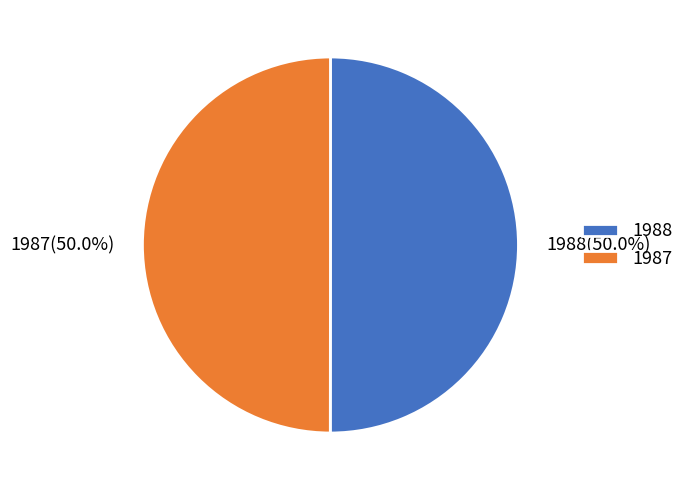

Combined, what portion of the pie is 1988(50.0%) and 1987(50.0%)?

100.0%